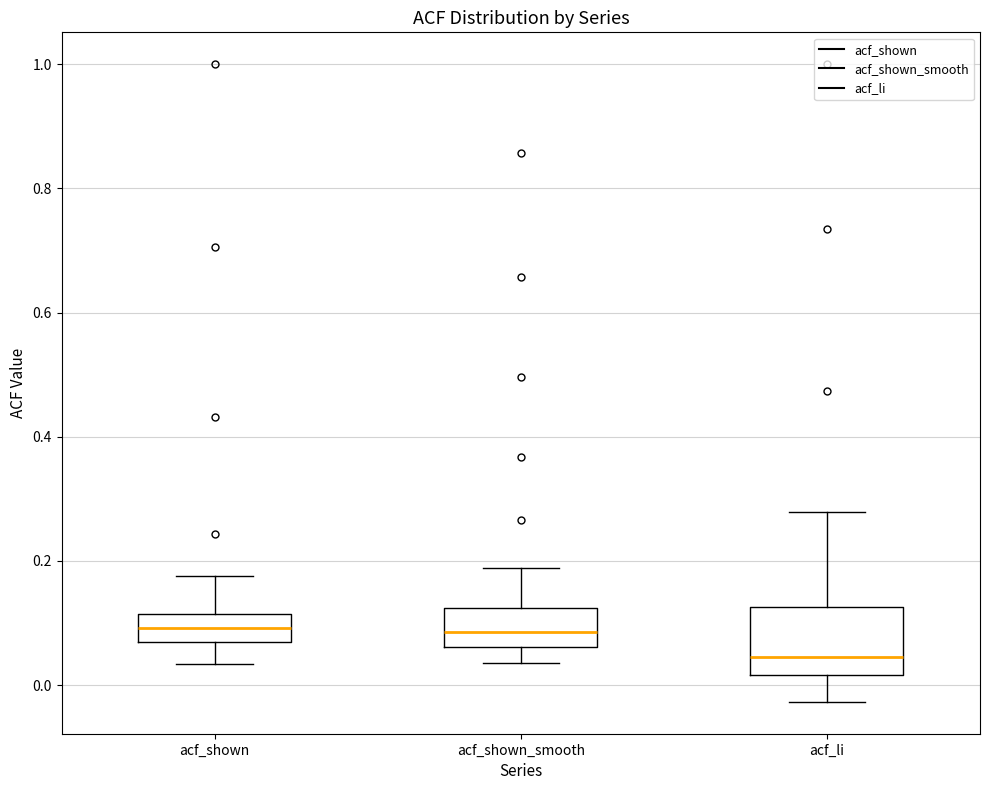

Reading left to right, read every box against the y-axis: the position of its median line, the range the box covers, and the ends of its whiskers. The values are not printed on the chart, so give them approximately, as read against the axis.

acf_shown: median 0.10, box 0.06 to 0.12, whiskers 0.04 to 0.18
acf_shown_smooth: median 0.08, box 0.06 to 0.12, whiskers 0.04 to 0.18
acf_li: median 0.04, box 0.02 to 0.12, whiskers -0.02 to 0.28